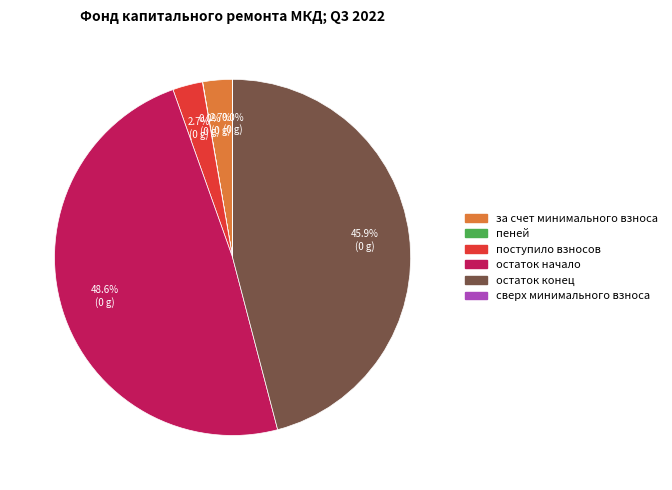

What percentage do остаток конец and остаток начало together represent?

94.6%